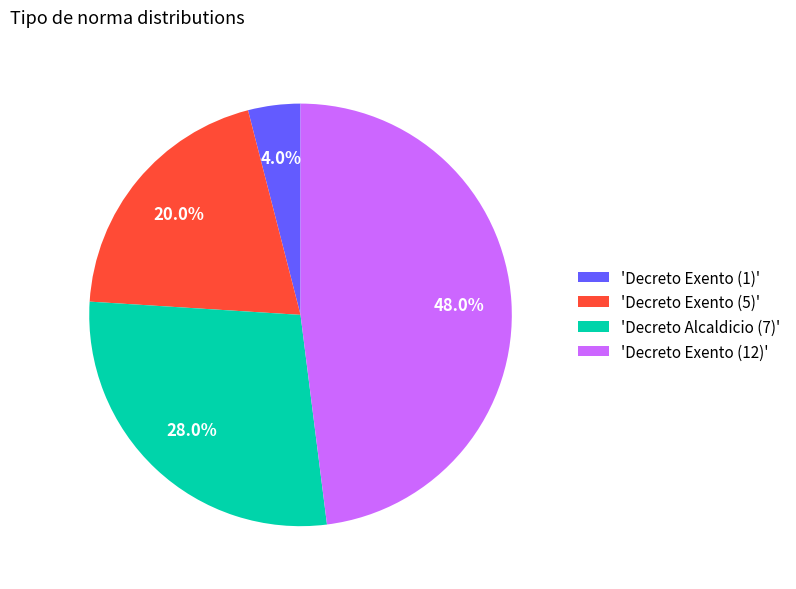

How many slices are in this pie chart?

4